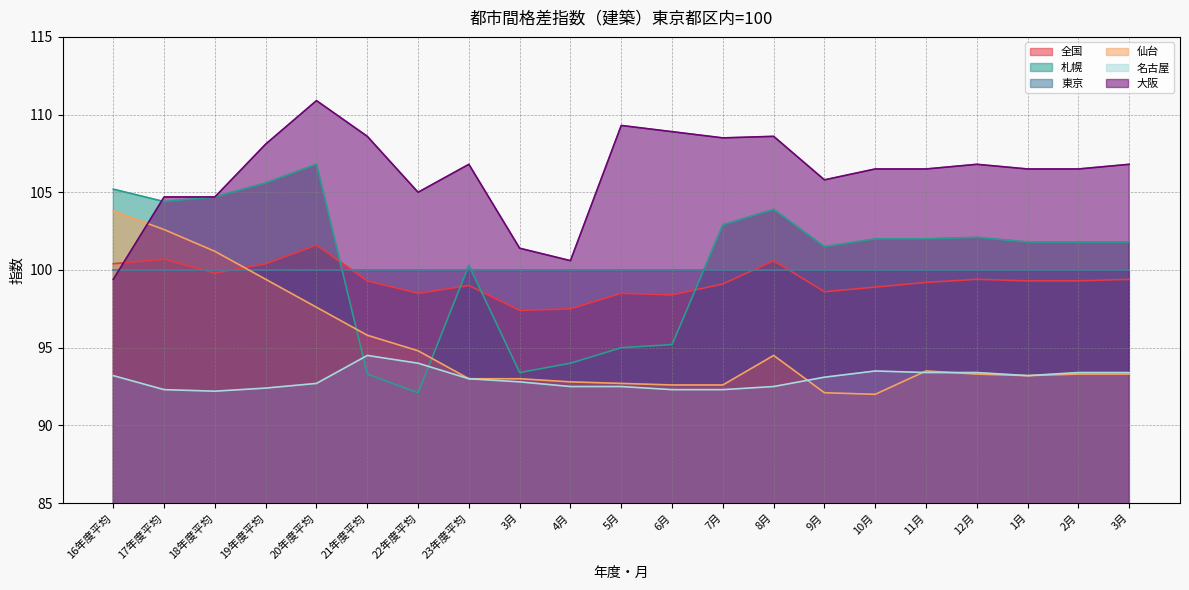

Between which two adjacent categories do 仙台 and 札幌 first intersect?

20年度平均 and 21年度平均